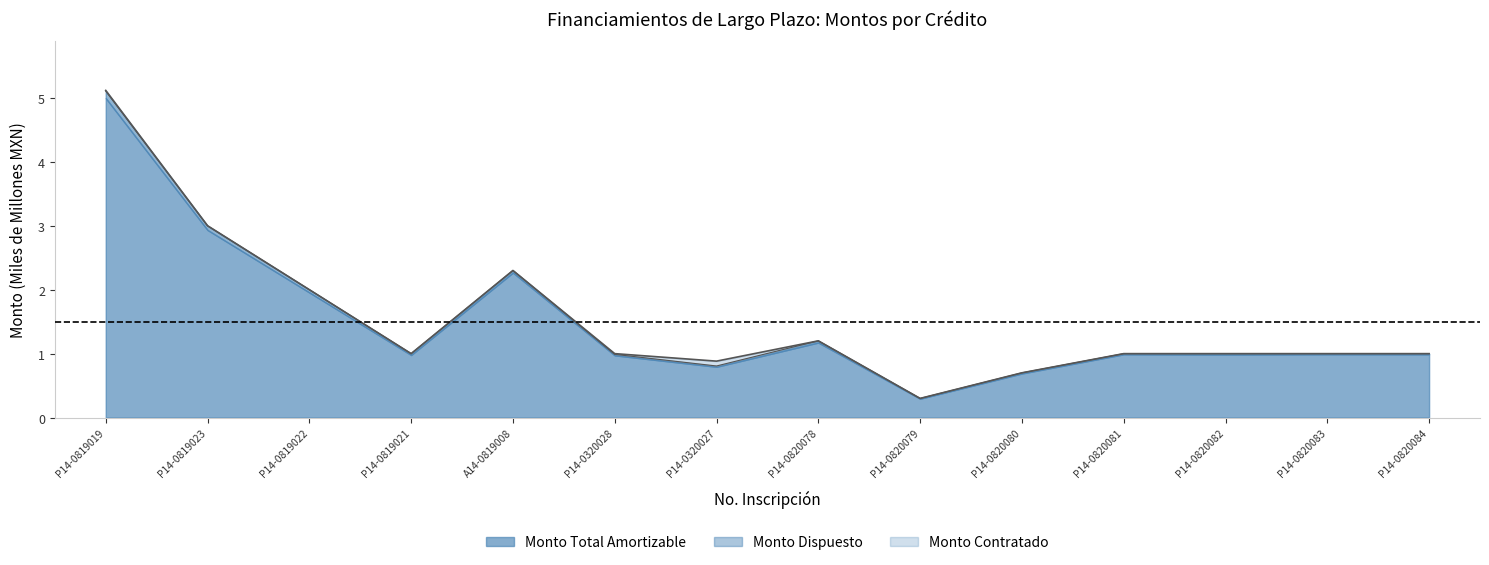

At which category is the sum across all series the highest?

P14-0819019